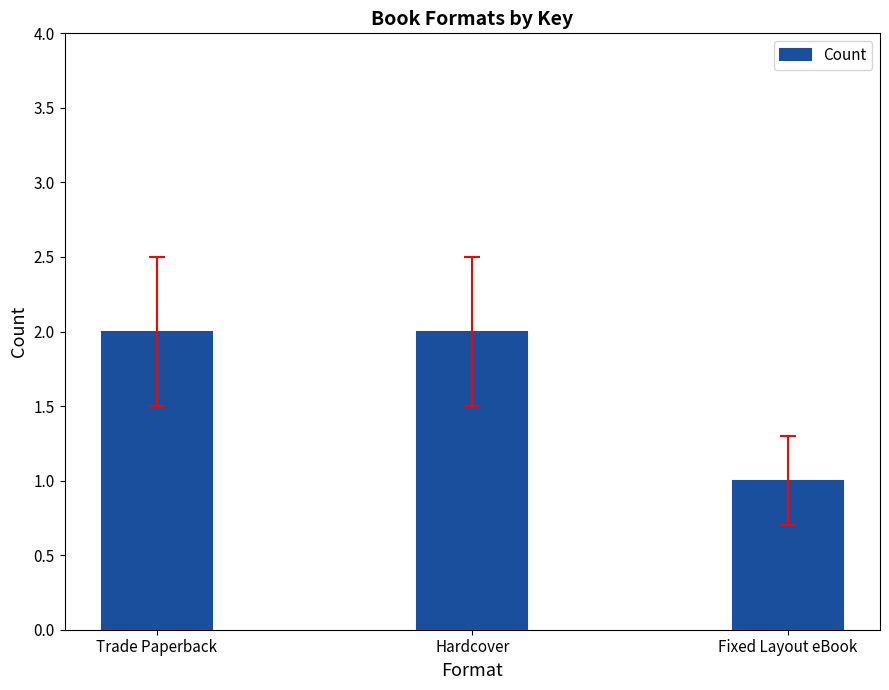

True or false: the data shows 1 at Fixed Layout eBook.

True